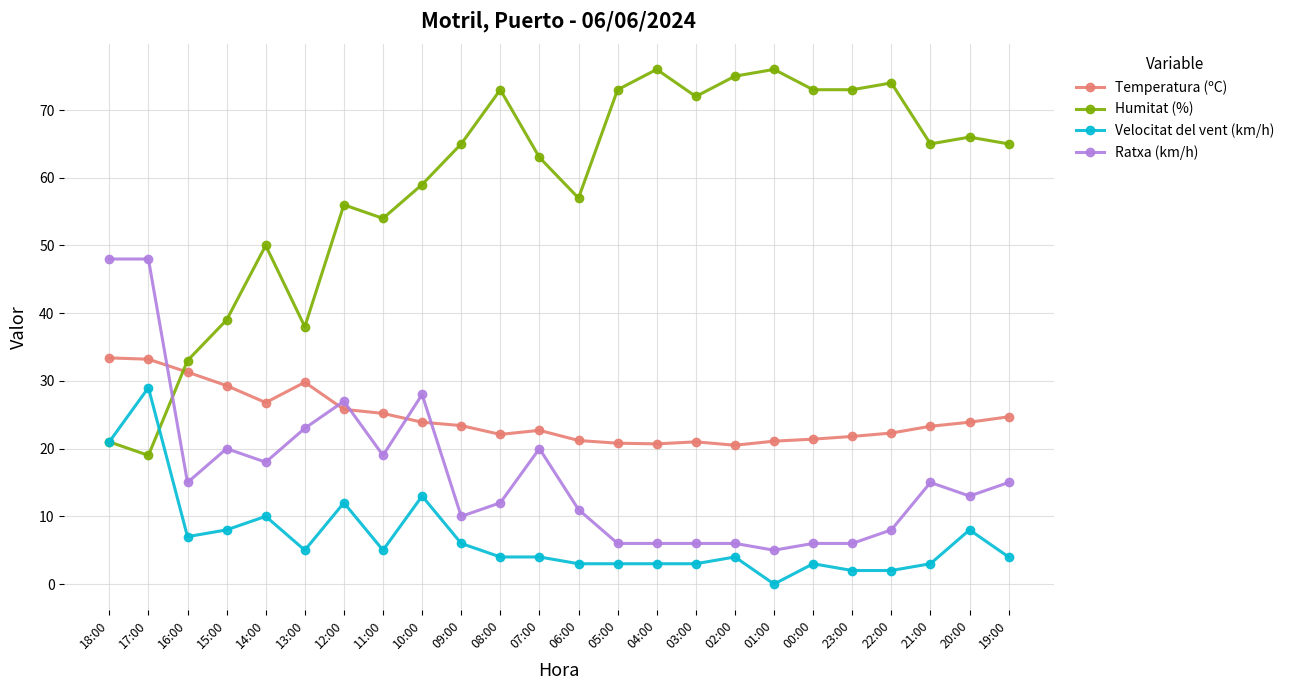

True or false: Temperatura (ºC) has more than 0 points higher than both neighbors.

True